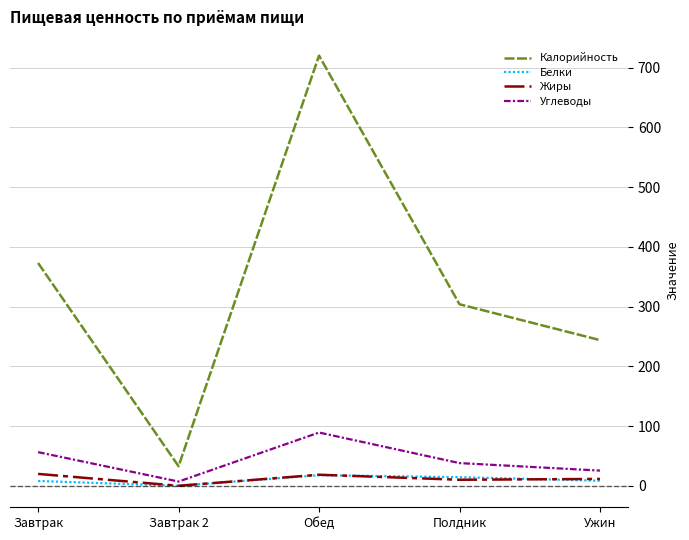

What is the total value across all series at Завтрак 2?

41.0